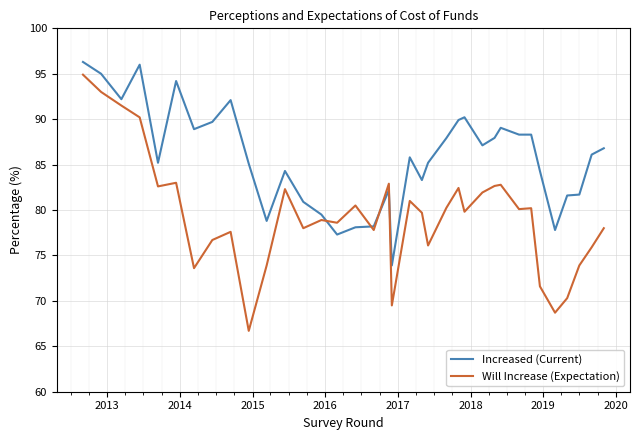

What is the difference between the maximum and minimum values in the Increased (Current) series?

22.4